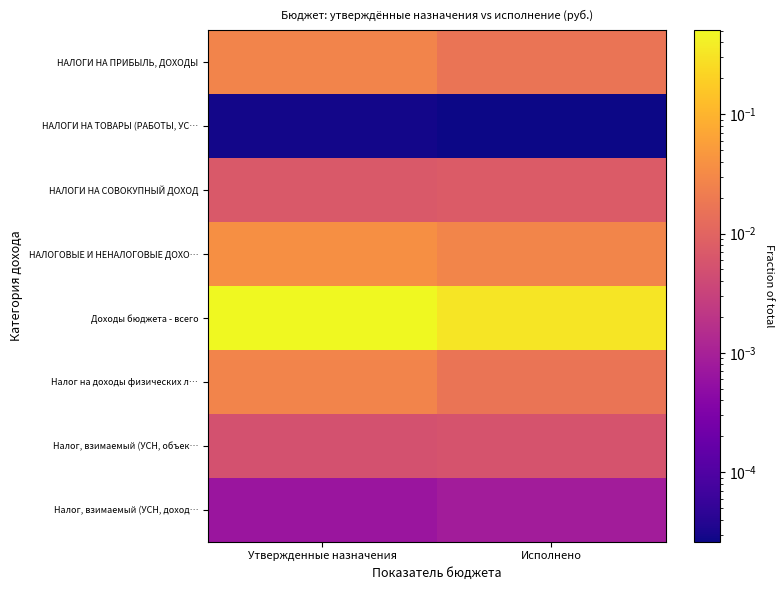

What is the total value across all series at Исполнено?

0.4